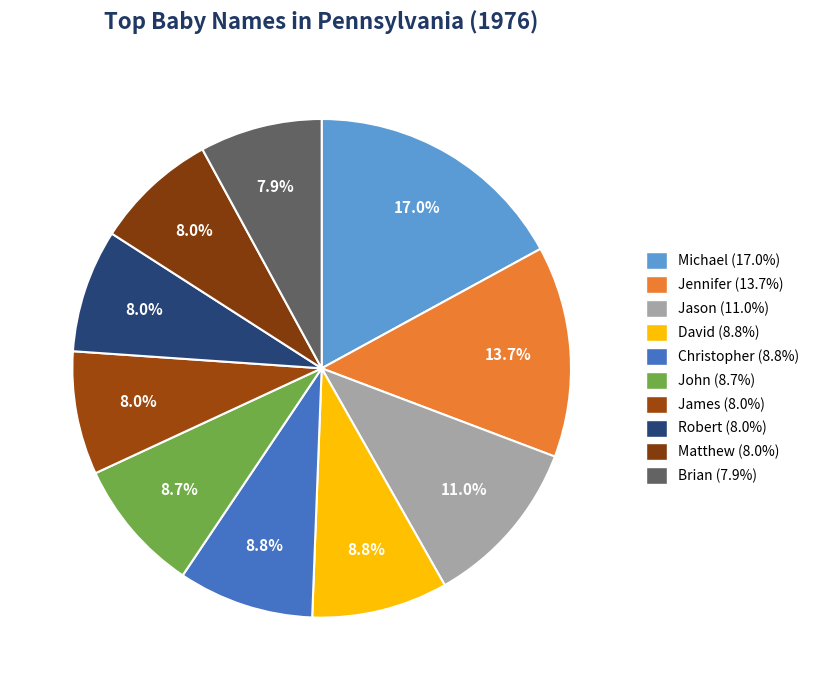

Approximately how many times larger is the value at Jason compared to James?

1.4